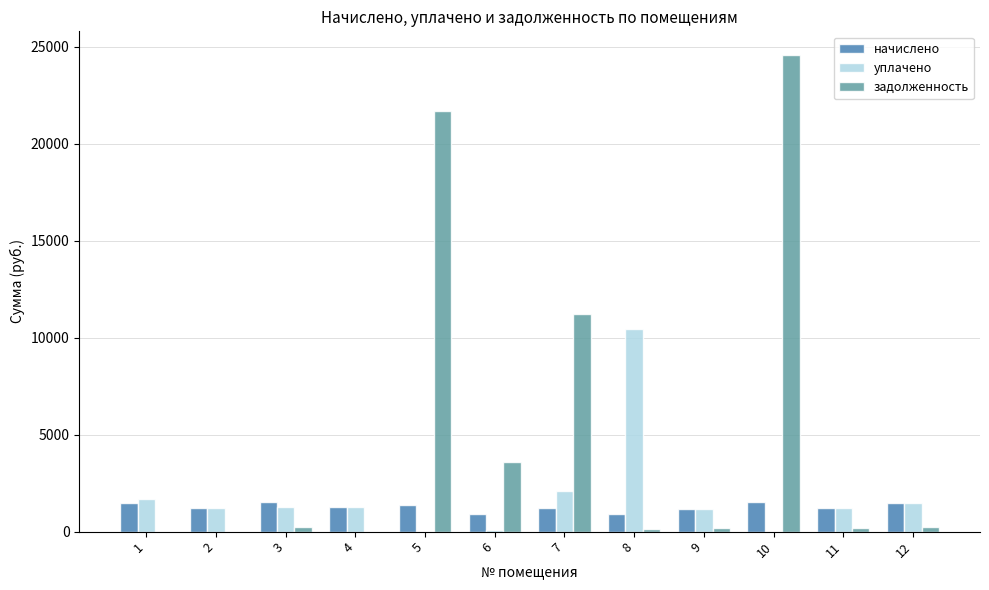

The value of задолженность at 10 is 24574.4. True or false?

True